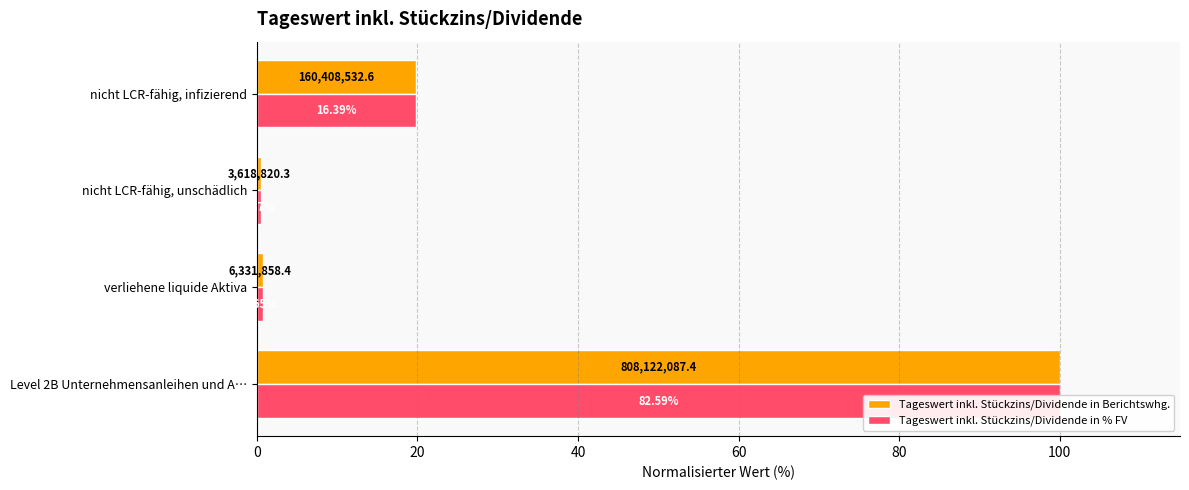

How many series are shown in this chart?

2